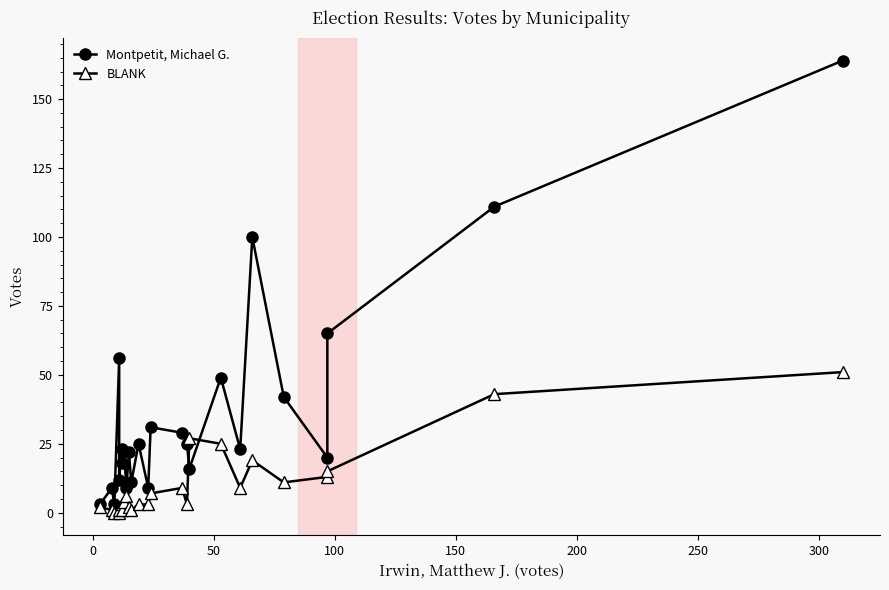

What is the sum of all Montpetit, Michael G. values?

897